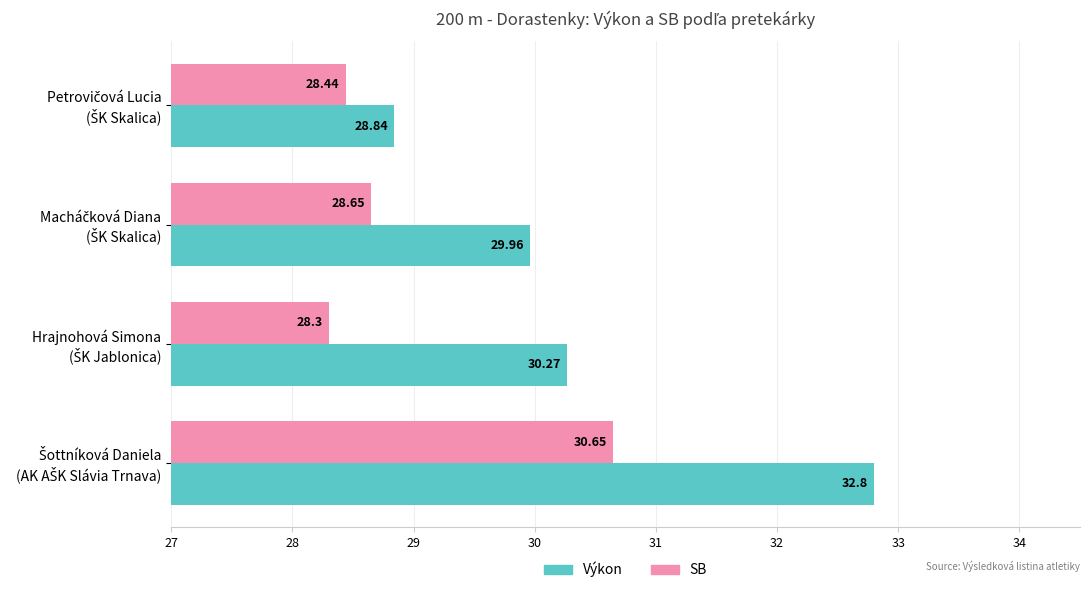

List the series in order of their peak value, highest first.

Výkon, SB